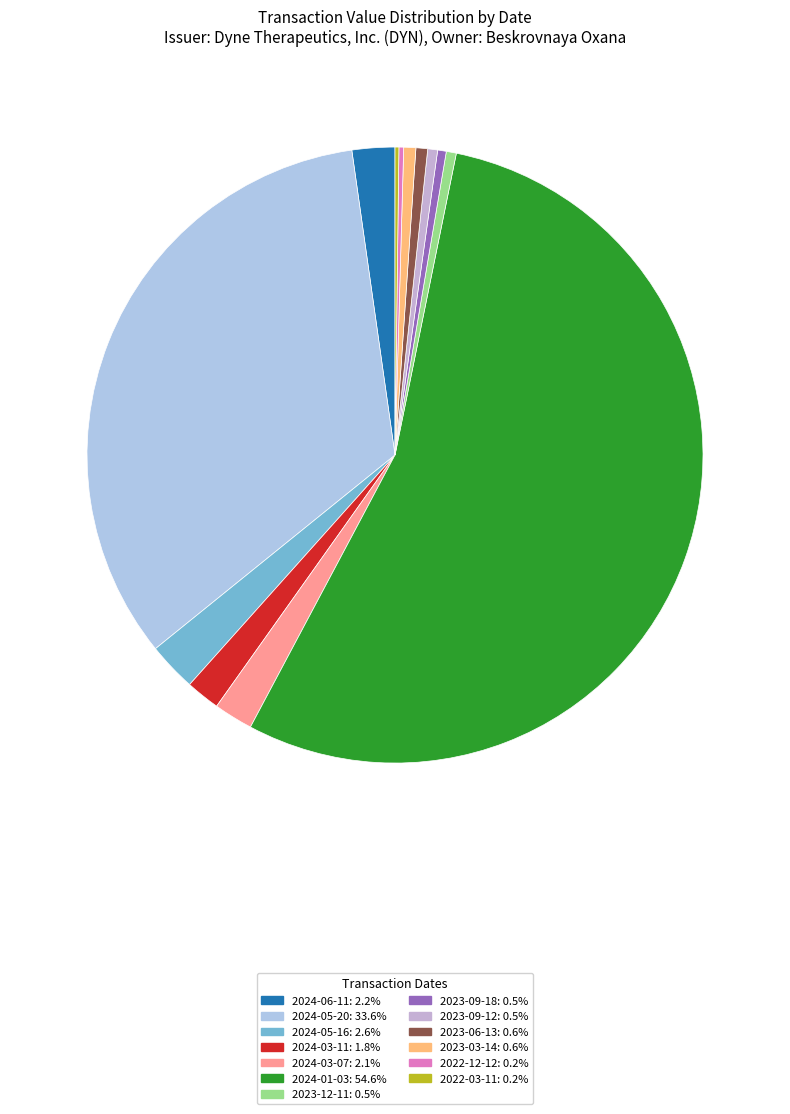

What is the change in value from 2024-06-11 to 2023-09-12?

-51494